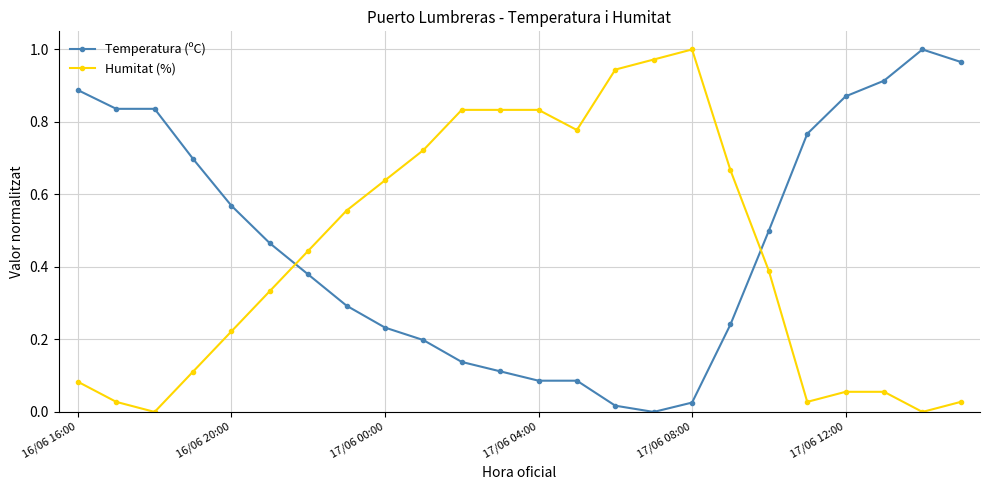

Which series ends up on top after the final intersection of Humitat (%) and Temperatura (ºC)?

Temperatura (ºC)